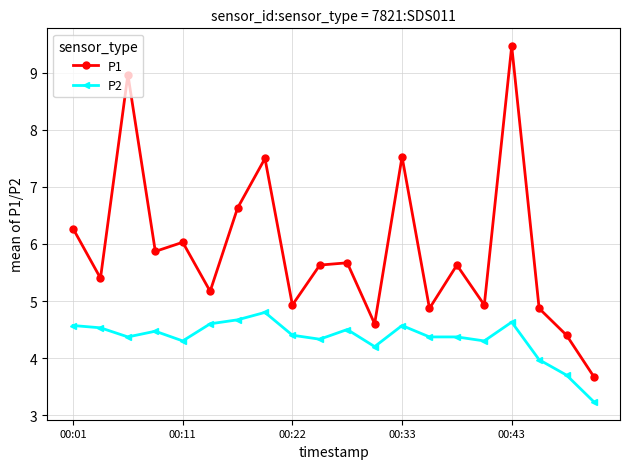

Does the chart have visible grid lines?

Yes